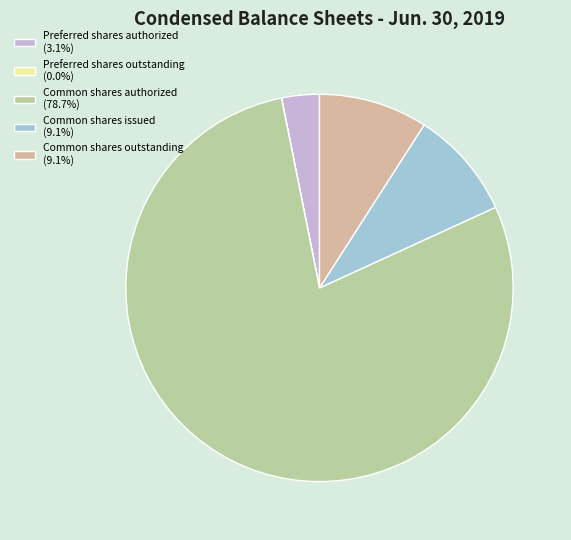

What is the change in value from Common shares authorized to Common shares issued?

-221141457